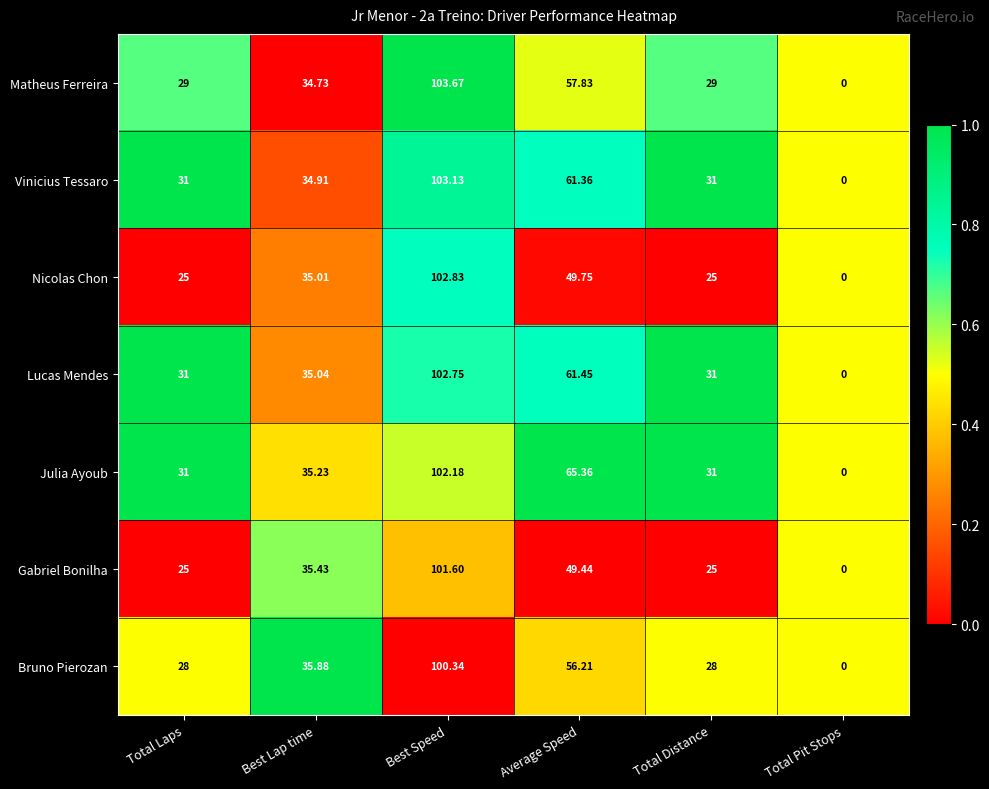

At which label does Bruno Pierozan first exceed 35?

Best Lap time